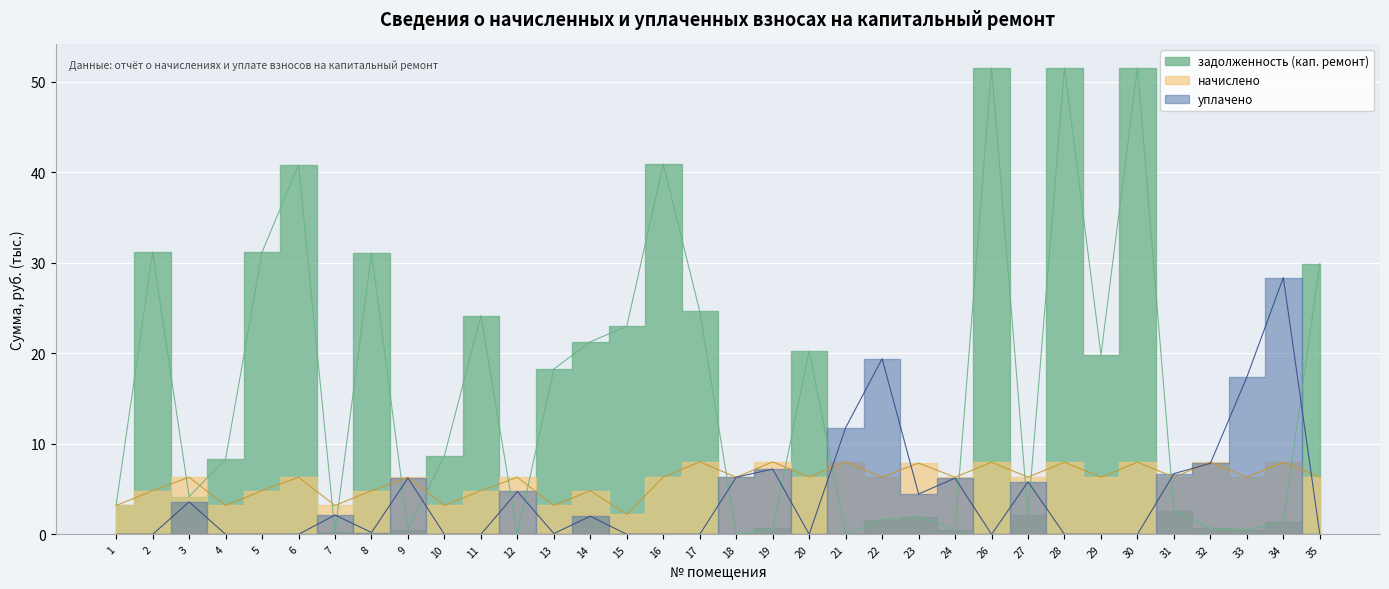

How many values in the начислено series are below 6?

11